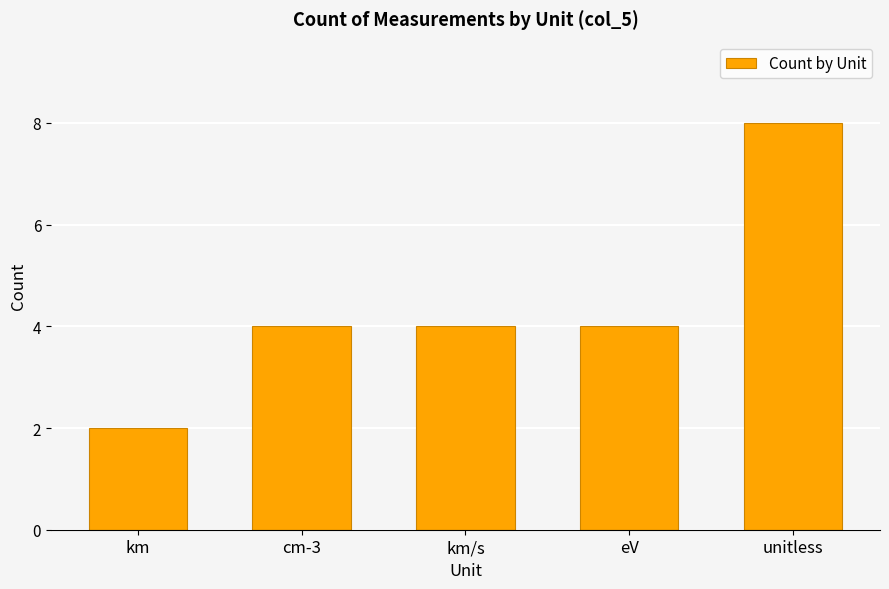

What is the label of the 4th bar from the right?

cm-3